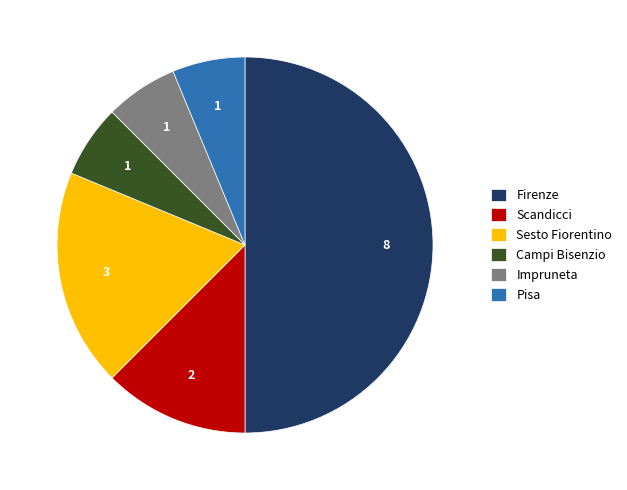

Is the sum of Campi Bisenzio and Sesto Fiorentino greater than half?

No